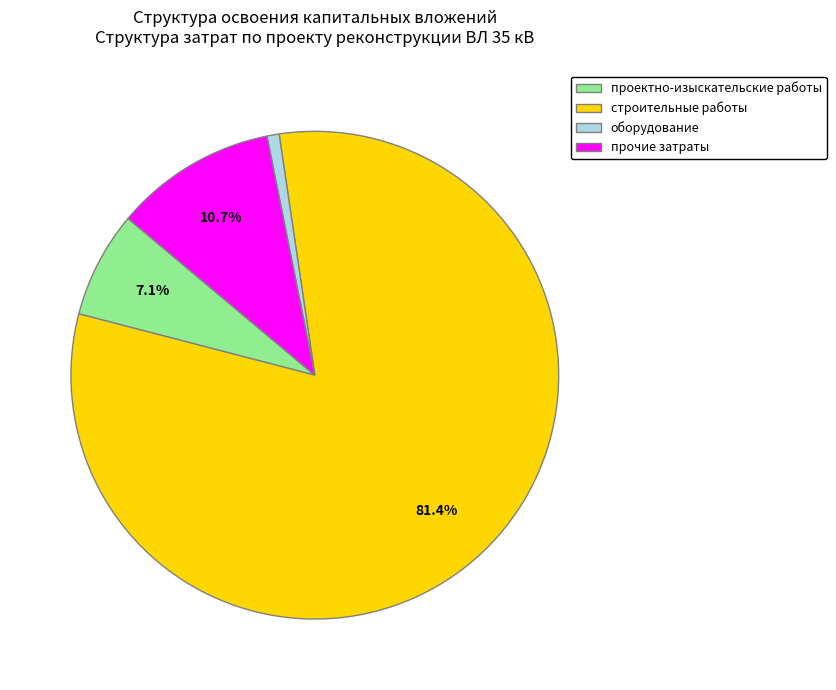

To the nearest percent, what is the combined percentage of прочие затраты and оборудование?

12%